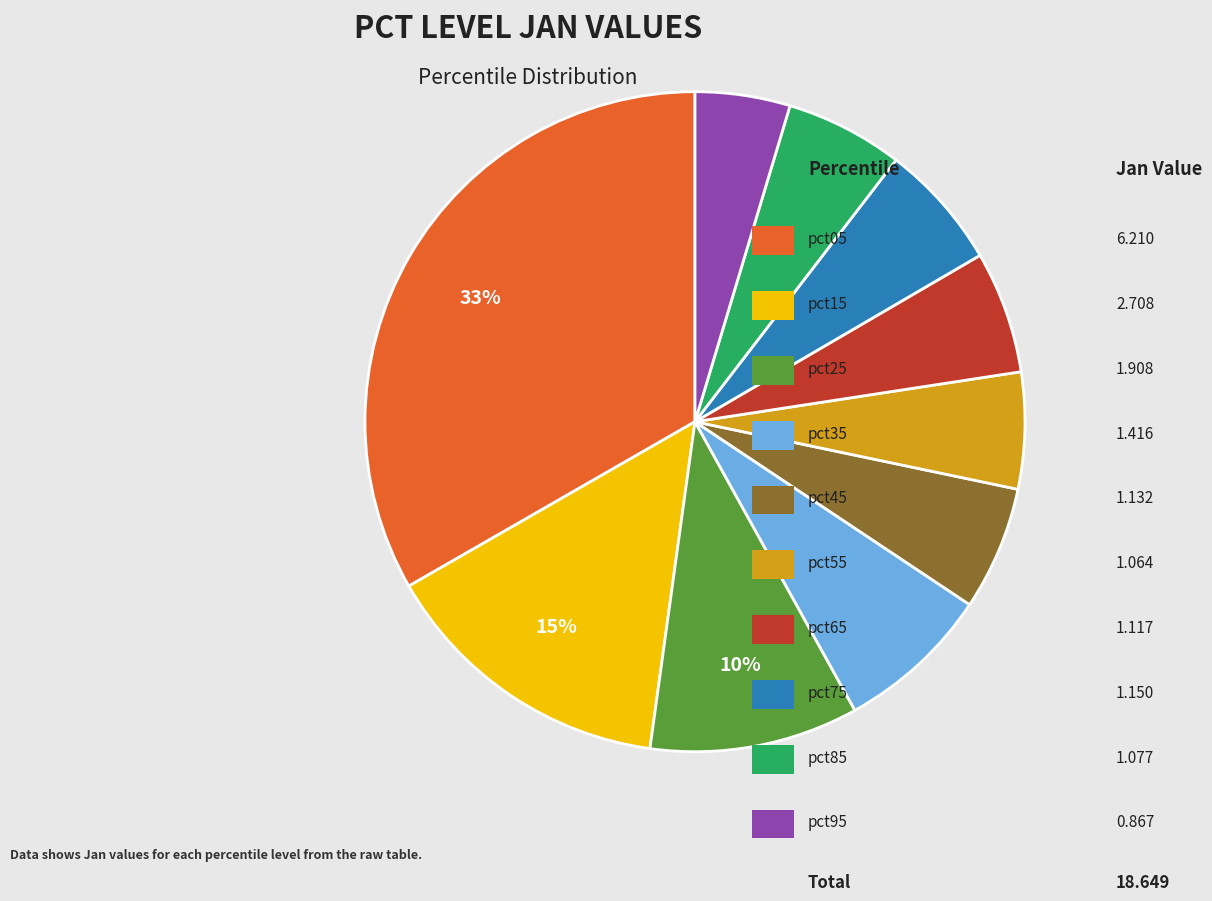

Does any single category account for the majority?

No